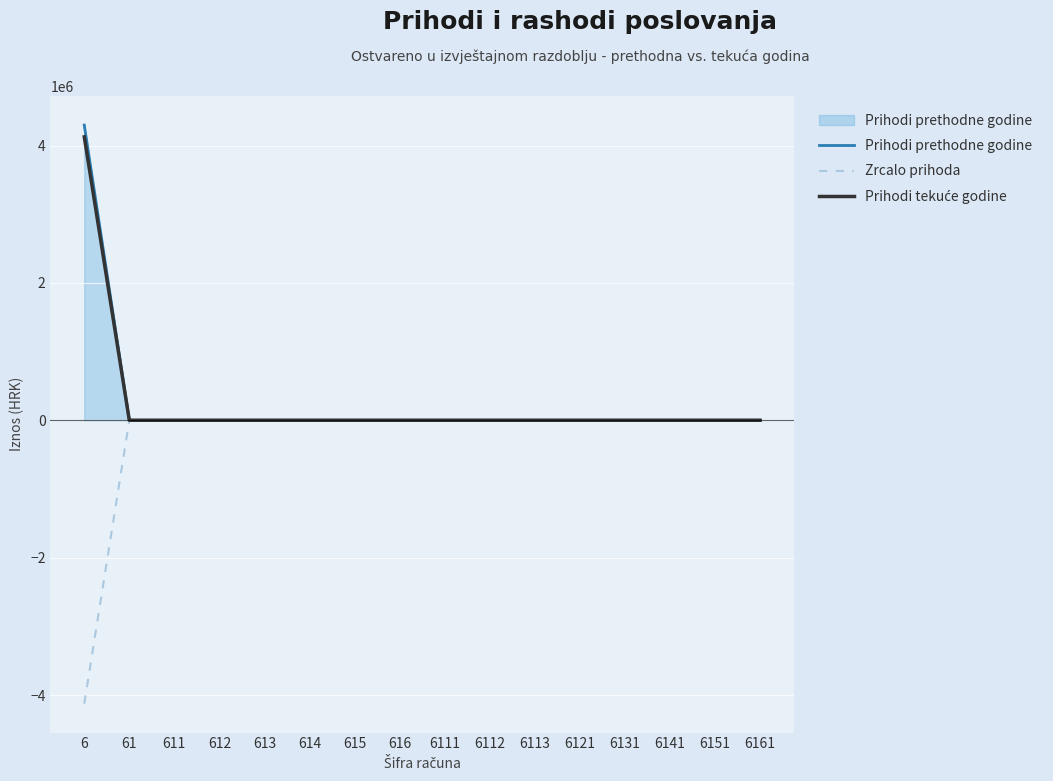

At which category is the sum across all series the highest?

6